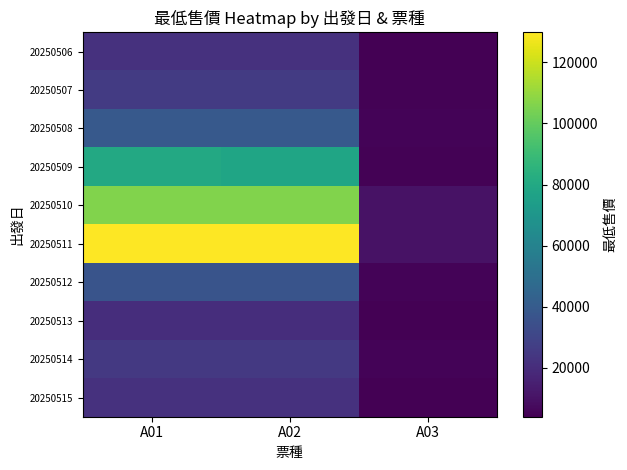

Reading left to right, extract all data points from this chart.

20250506: A01=21900	A02=21900	A03=4000
20250507: A01=25900	A02=25900	A03=4500
20250508: A01=38900	A02=38900	A03=5000
20250509: A01=79900	A02=77900	A03=4500
20250510: A01=105800	A02=105800	A03=10000
20250511: A01=129800	A02=129800	A03=10000
20250512: A01=36800	A02=36800	A03=5000
20250513: A01=20600	A02=20600	A03=4000
20250514: A01=24900	A02=24900	A03=5000
20250515: A01=21900	A02=21900	A03=4000